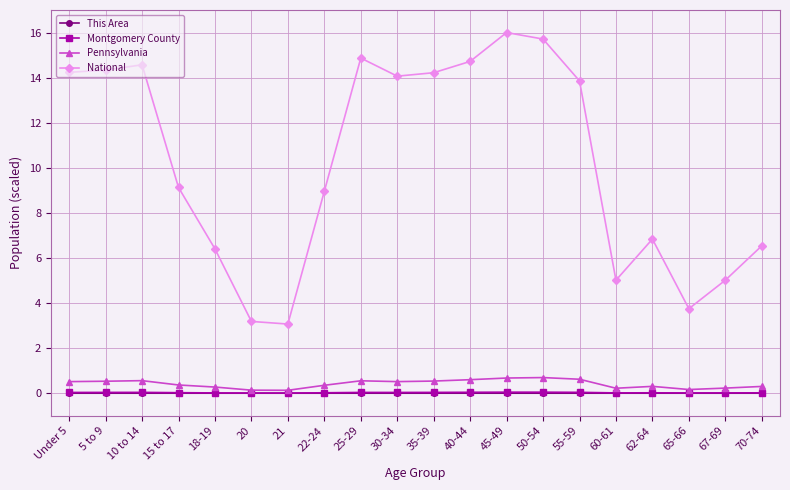

Is it true that Montgomery County equals 0.0 at 45-49?

True